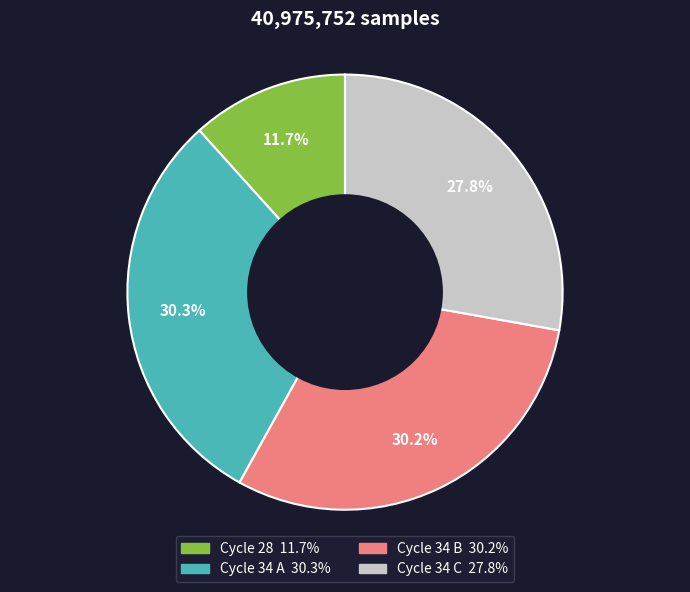

Does any single category account for the majority?

No